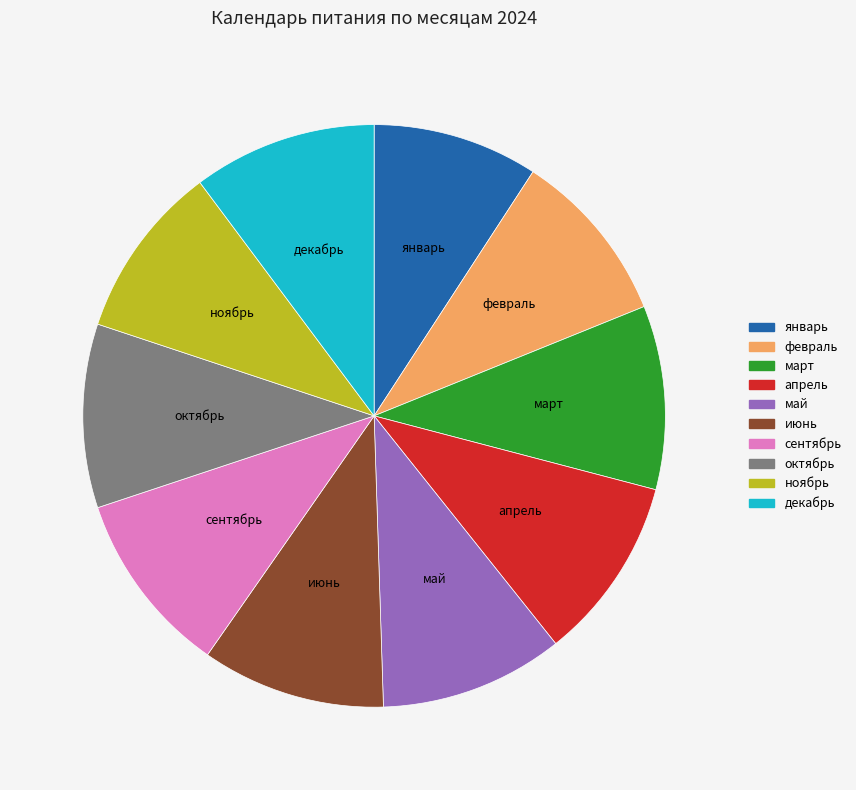

True or false: апрель accounts for 10% of the total.

True